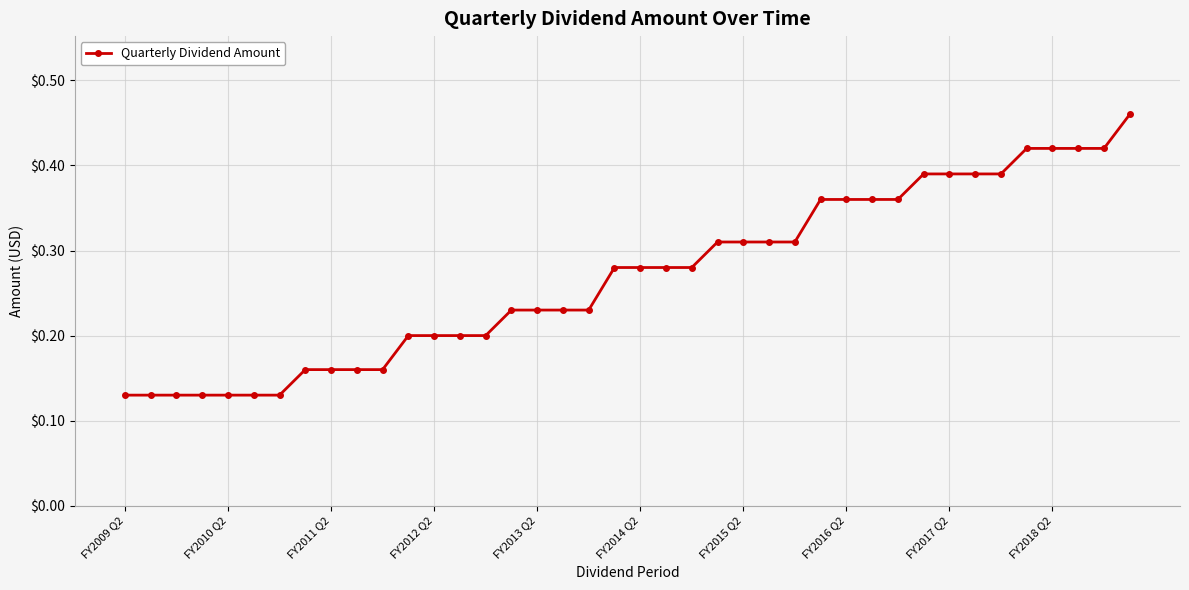

How many values are between 0 and 1?

40